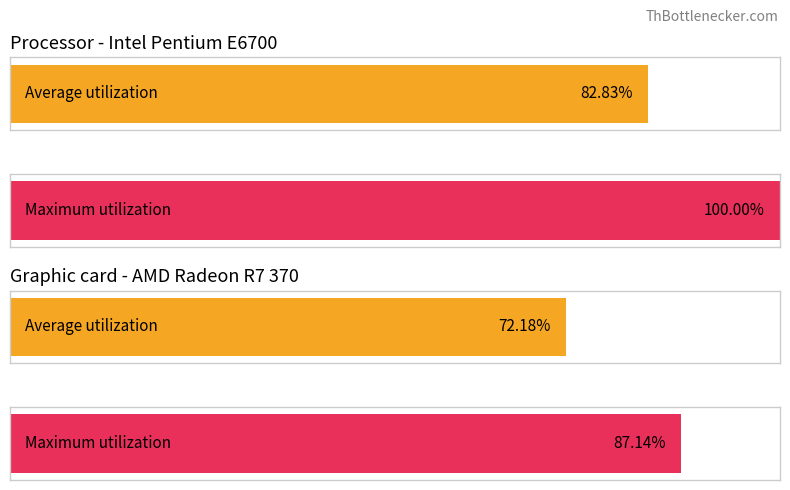

What are all the series names shown in the legend?

Average utilization, Maximum utilization